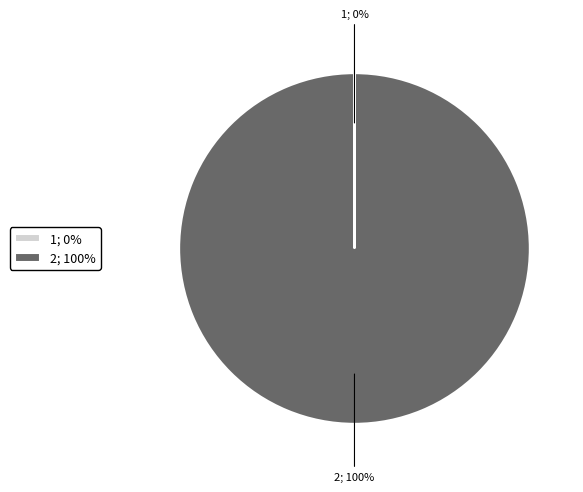

Is there any slice that represents more than half of the pie?

Yes